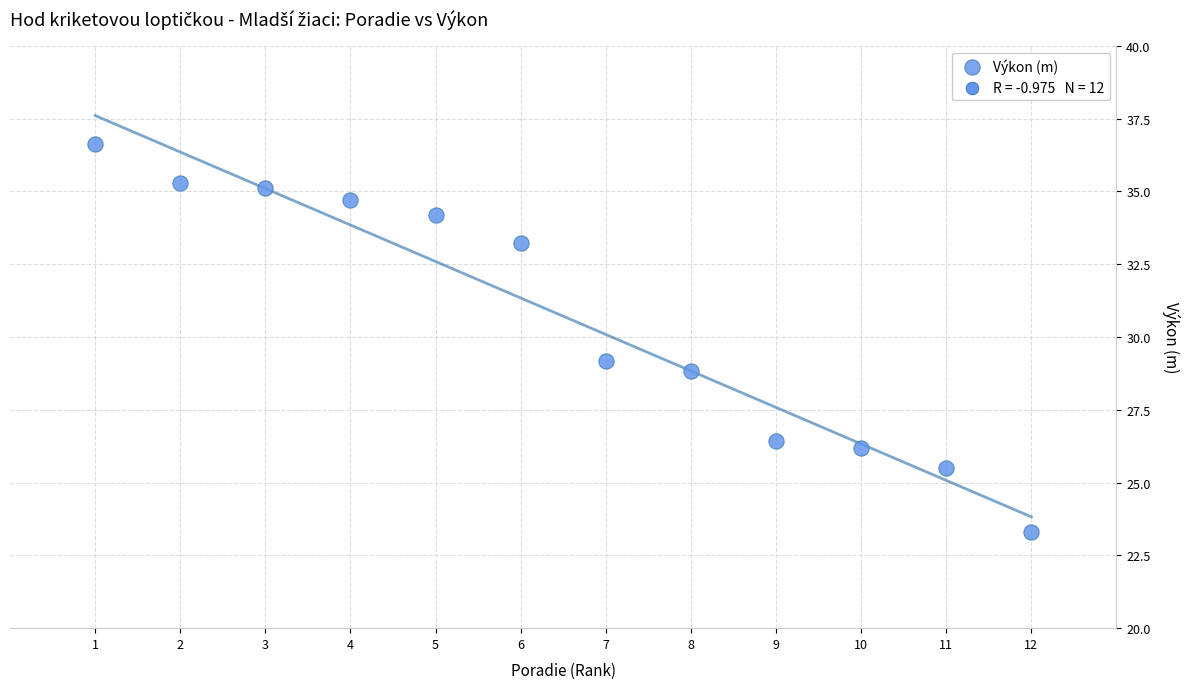

What is the average Y value?

30.7